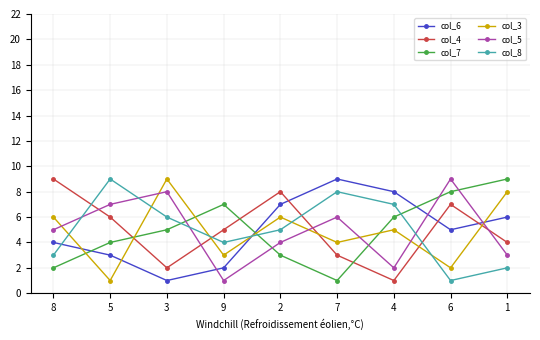

Rank the series at 4 from highest to lowest value.

col_6, col_8, col_7, col_3, col_5, col_4